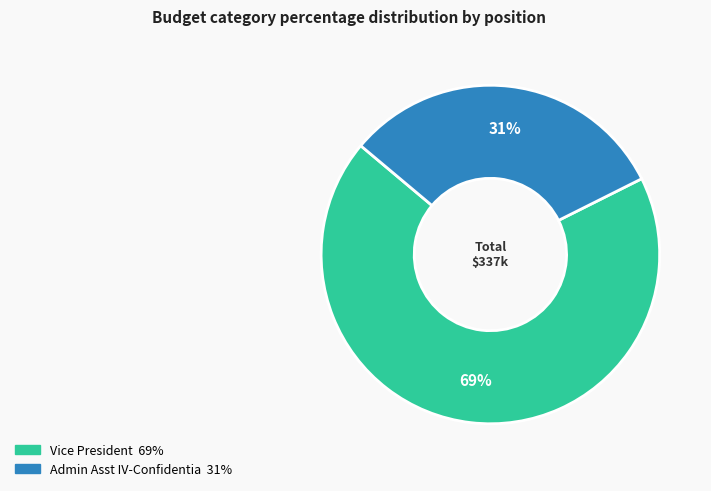

Do Vice President and Admin Asst IV-Confidentia together represent more than half of the pie?

Yes